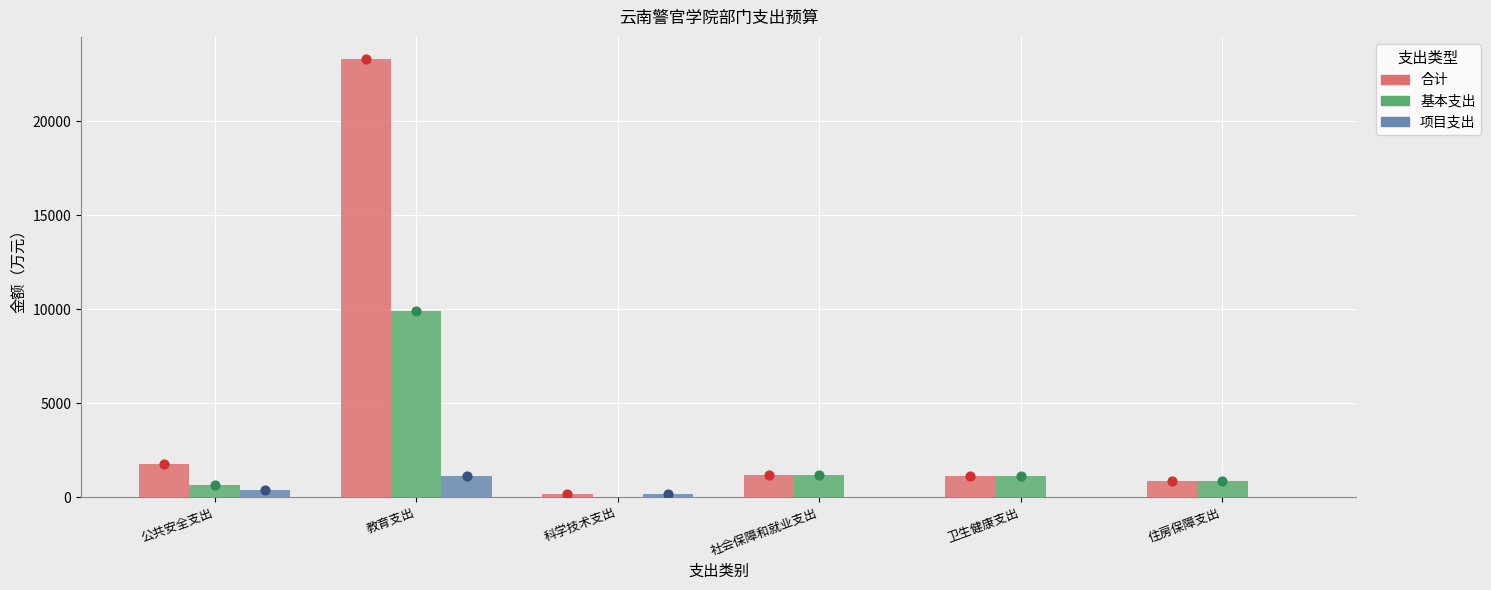

At which category is the sum across all series the highest?

教育支出